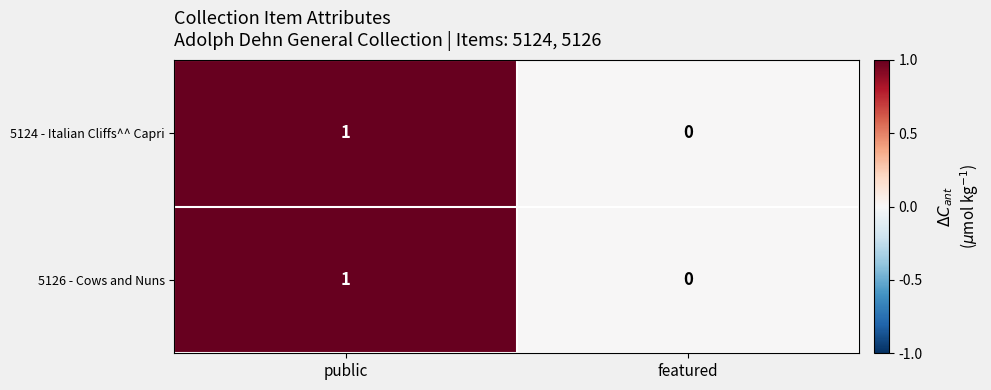

Is it true that 5124 - Italian Cliffs^^ Capri equals -1 at featured?

False